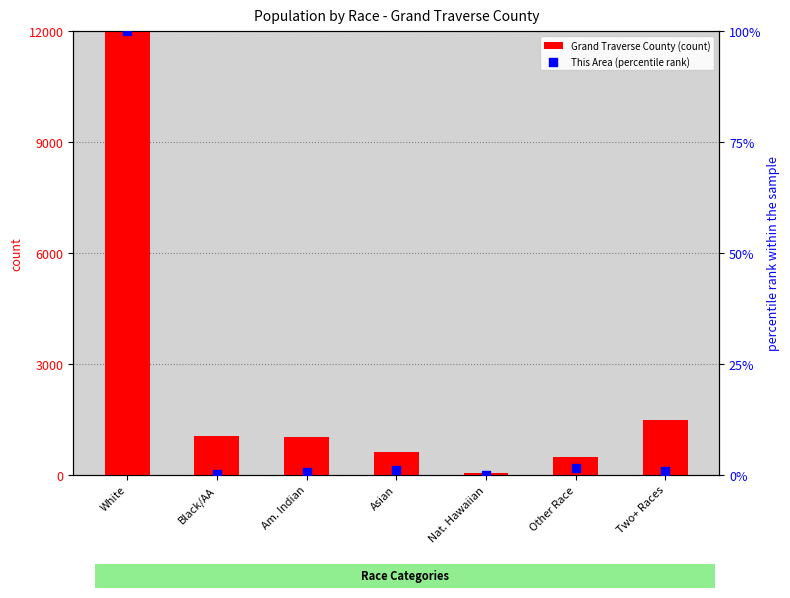

At which category is the sum across all series the highest?

White